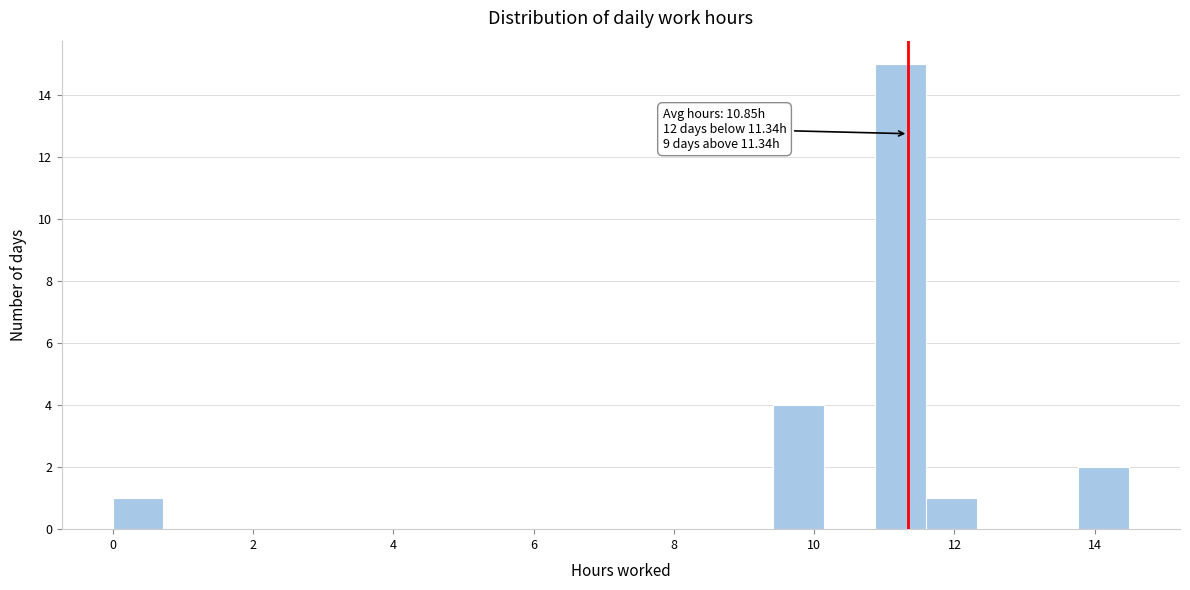

Read against the x-axis, roughly where is the centre of the tallest bar?

11.2